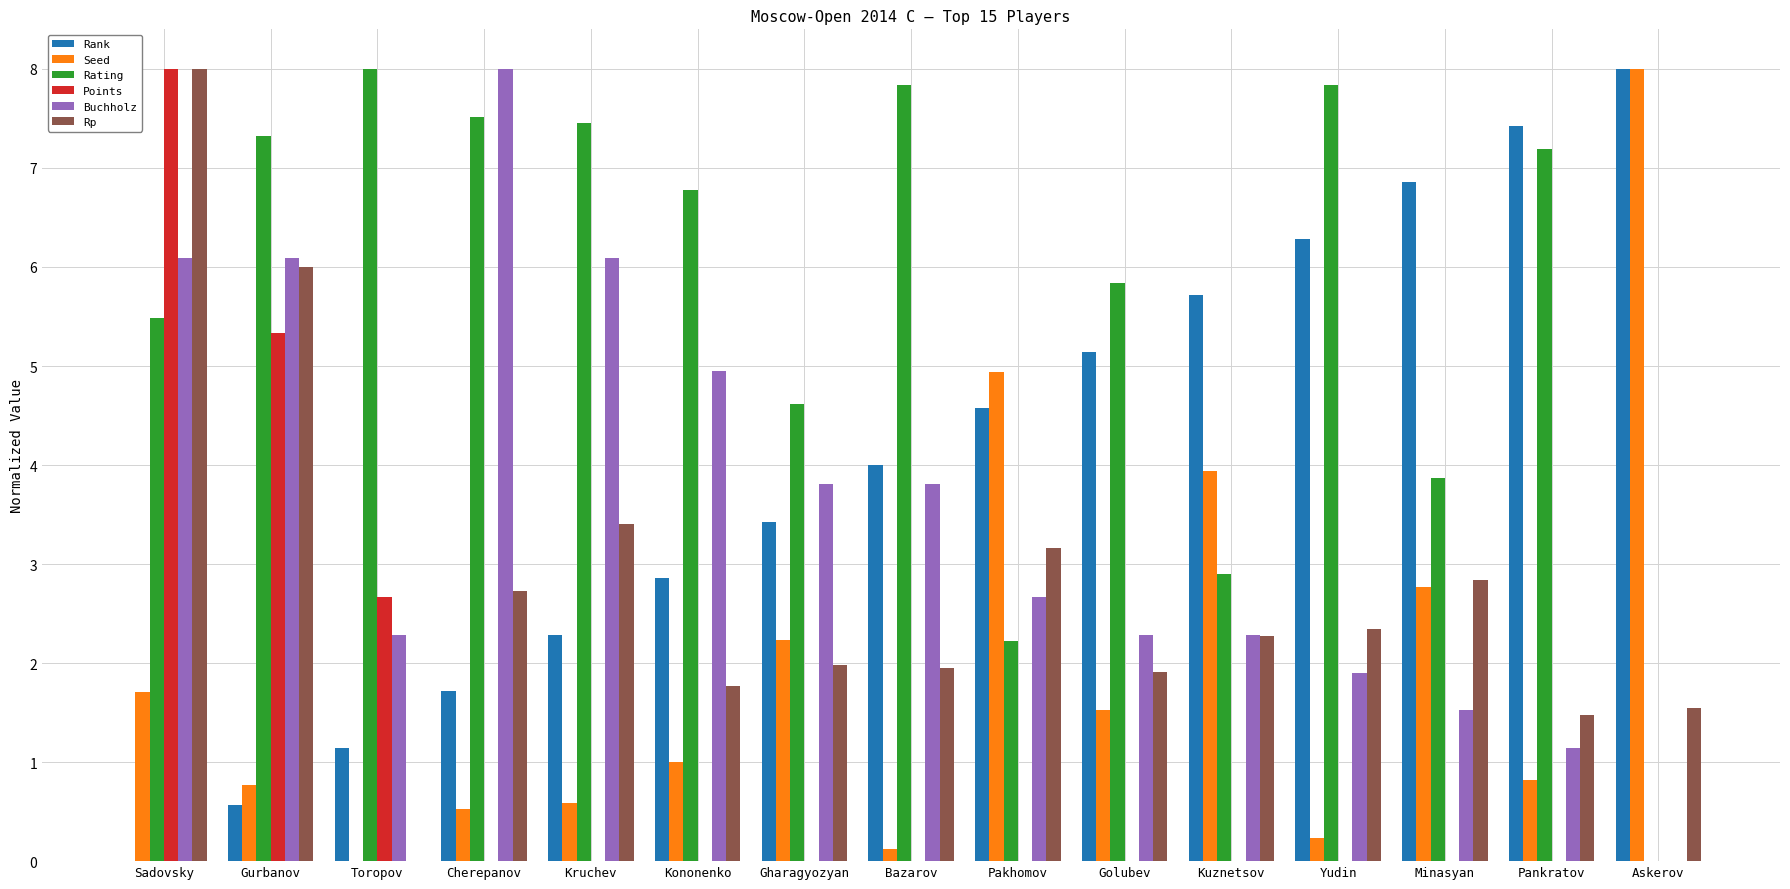

At which label does Buchholz first exceed 2?

Sadovsky